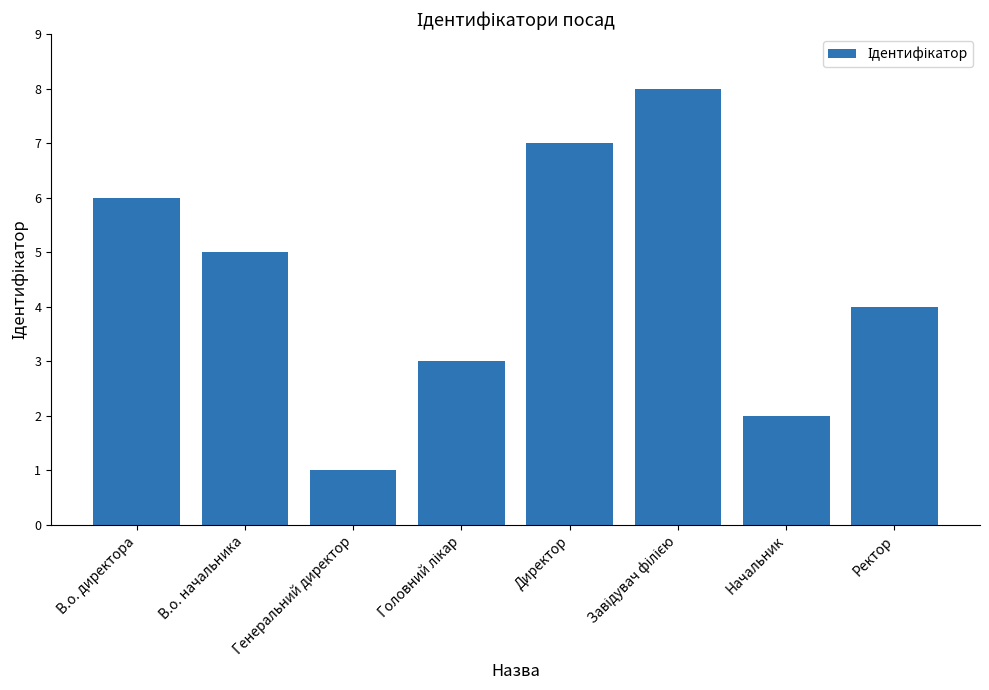

True or false: the data shows 1 at Ректор.

False